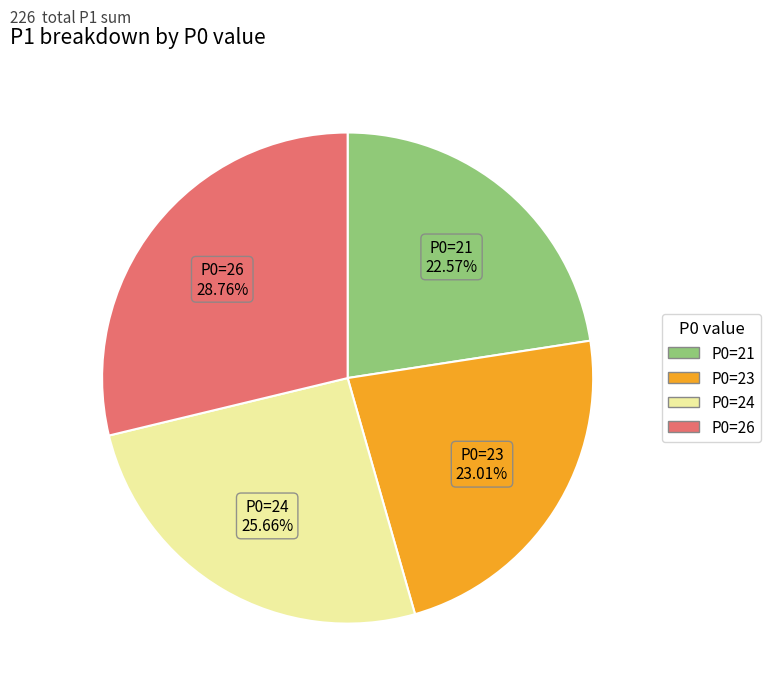

How many segments does this pie chart have?

4